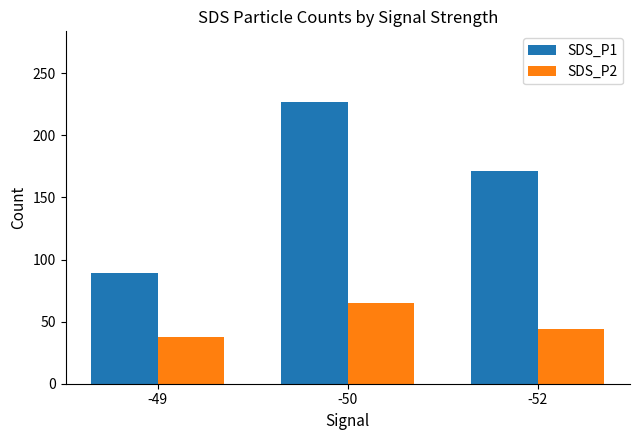

How many SDS_P1 values are between 89 and 227?

3